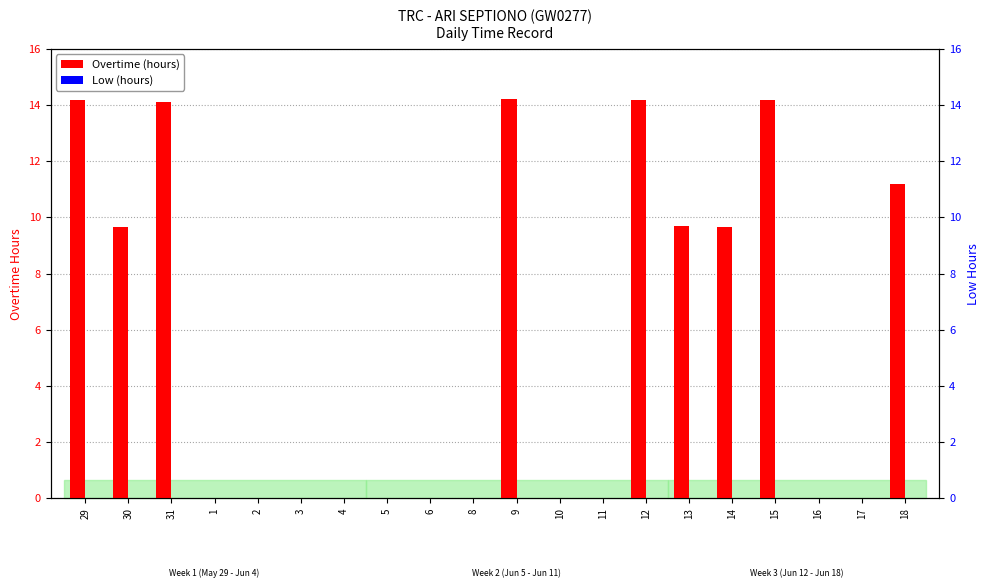

How many bars are there in each group?

2